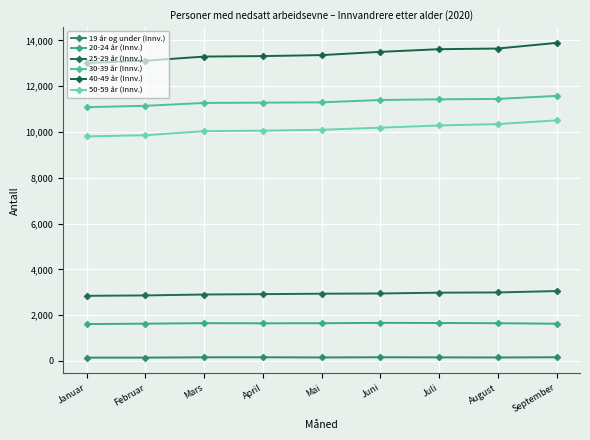

True or false: 19 år og under (Innv.) and 30-39 år (Innv.) cross at least once.

False